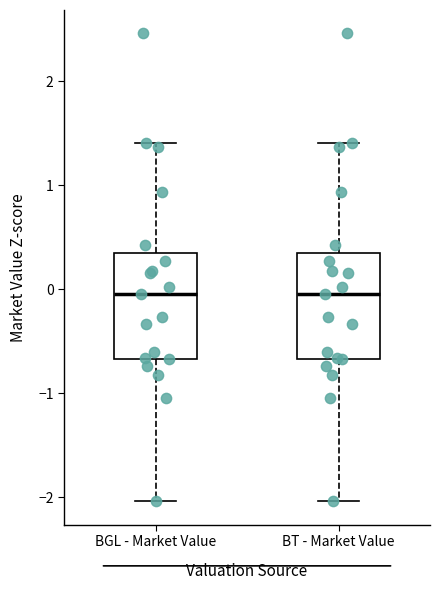

Reading left to right, read every box against the y-axis: the position of its median line, the range the box covers, and the ends of its whiskers. The values are not printed on the chart, so give them approximately, as read against the axis.

BGL - Market Value: median 0.0, box -0.7 to 0.3, whiskers -2.0 to 1.4
BT - Market Value: median 0.0, box -0.7 to 0.3, whiskers -2.0 to 1.4